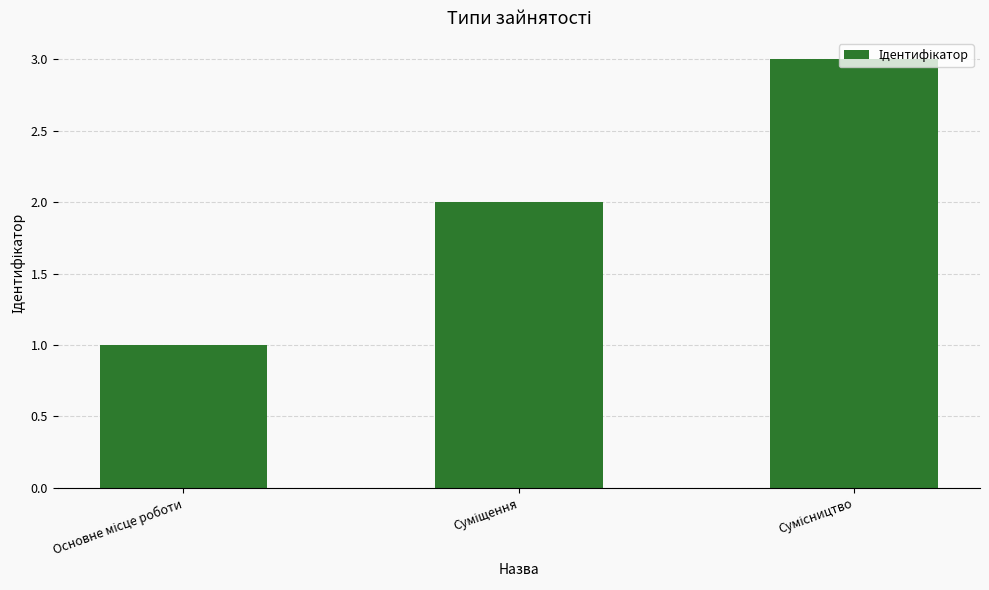

Count the number of categories in the chart.

3